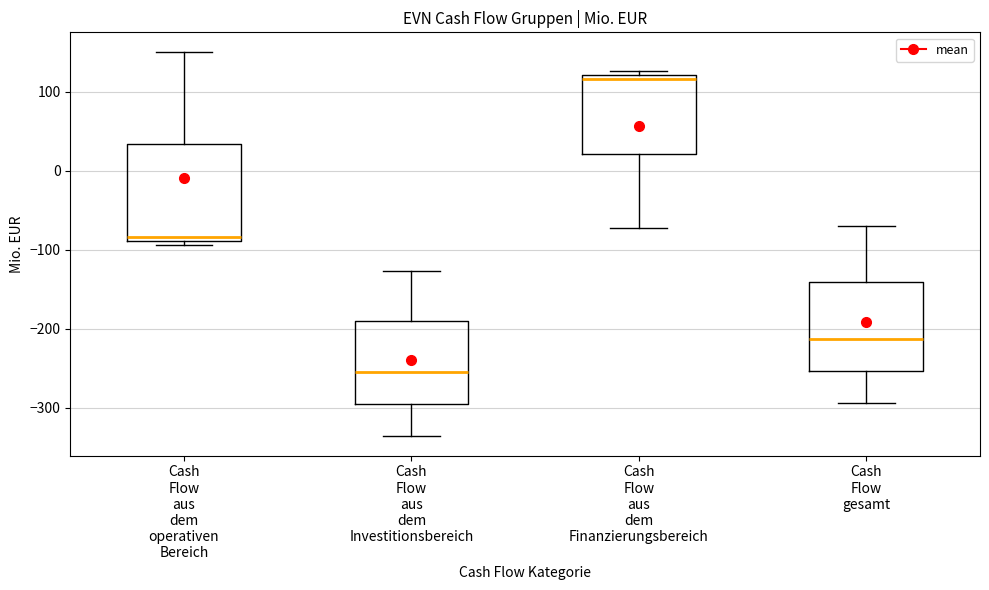

Reading left to right, read every box against the y-axis: the position of its median line, the range the box covers, and the ends of its whiskers. The values are not printed on the chart, so give them approximately, as read against the axis.

Cash Flow aus dem operativen Bereich: median -80, box -90 to 30, whiskers -90 (just below the box's lower edge) to 150
Cash Flow aus dem Investitionsbereich: median -260, box -300 to -190, whiskers -340 to -130
Cash Flow aus dem Finanzierungsbereich: median 120 (just below the box's upper edge), box 20 to 120, whiskers -70 to 130
Cash Flow gesamt: median -210, box -250 to -140, whiskers -290 to -70